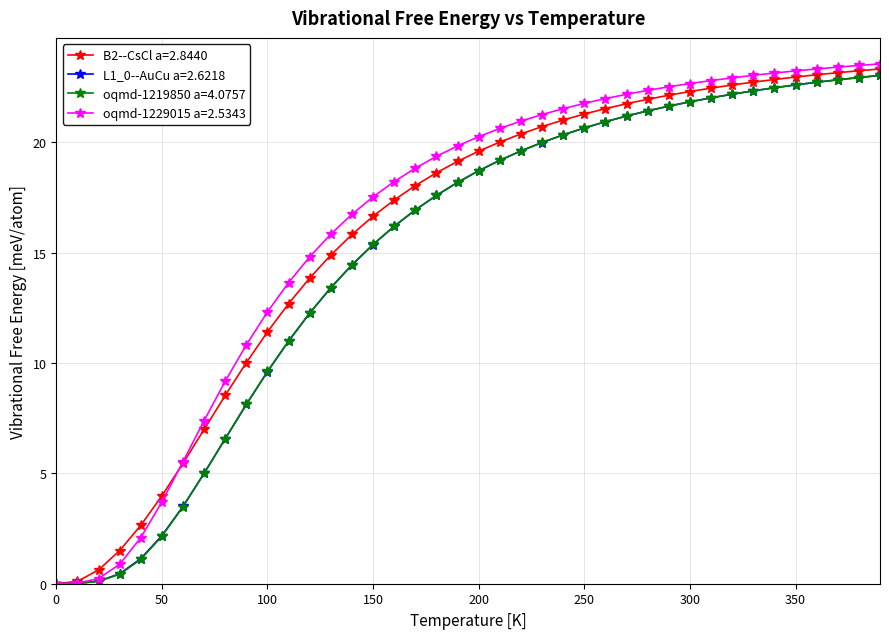

What is the greatest value displayed?

23.5